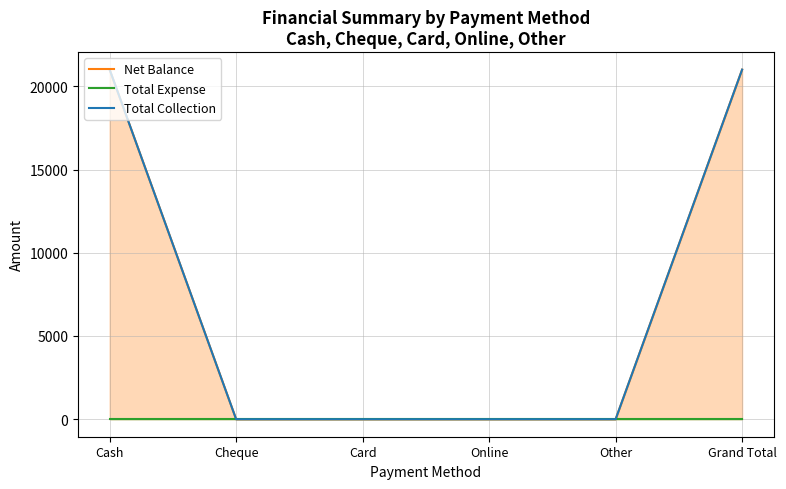

What is the label of the 3rd point from the left?

Card